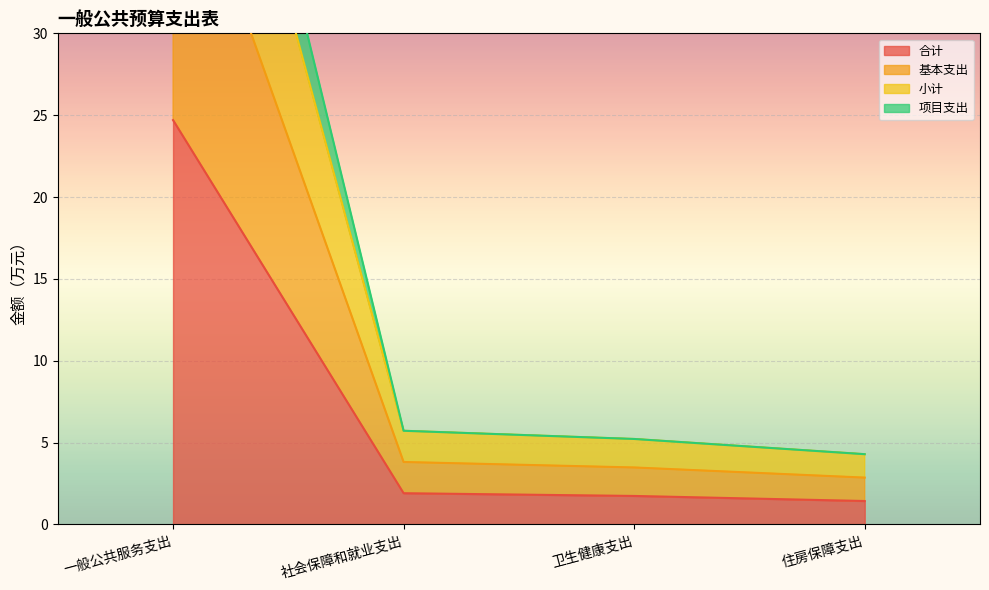

What is the minimum value shown in the chart?

1.4